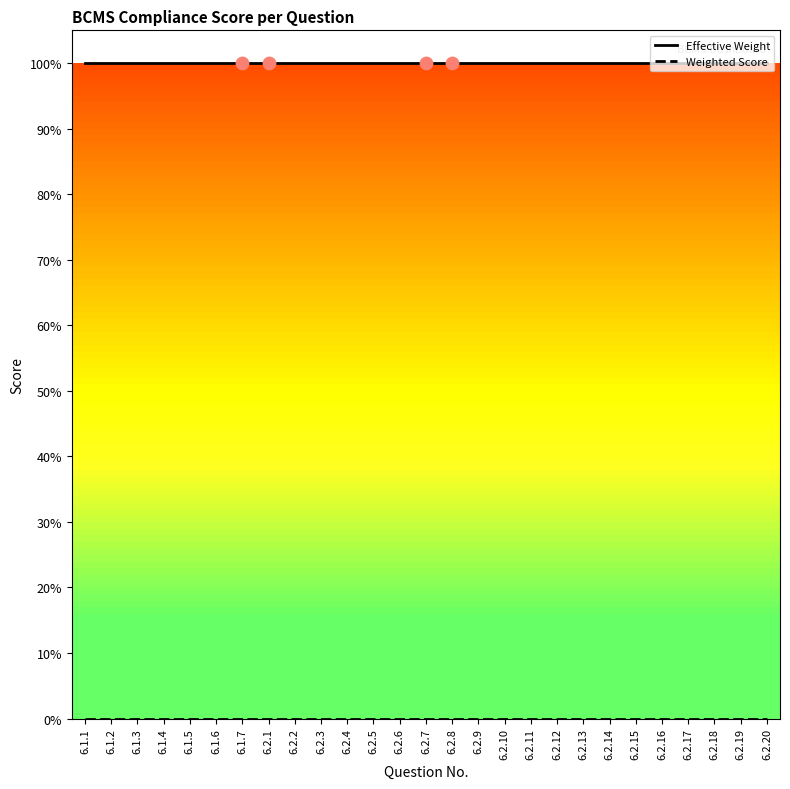

Is this an area chart (filled region under the line)?

No